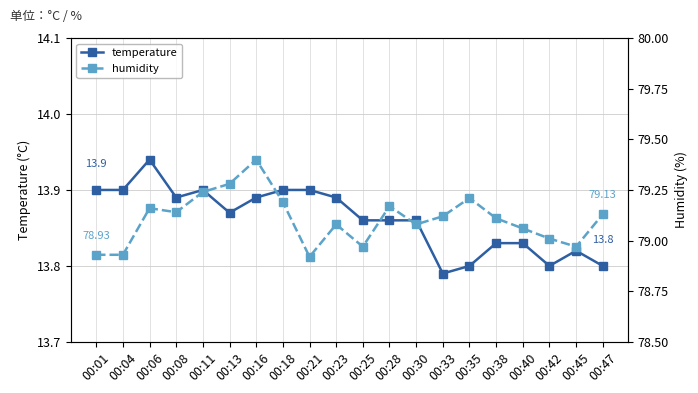

The temperature series shows 8.0 at 00:21. True or false?

False